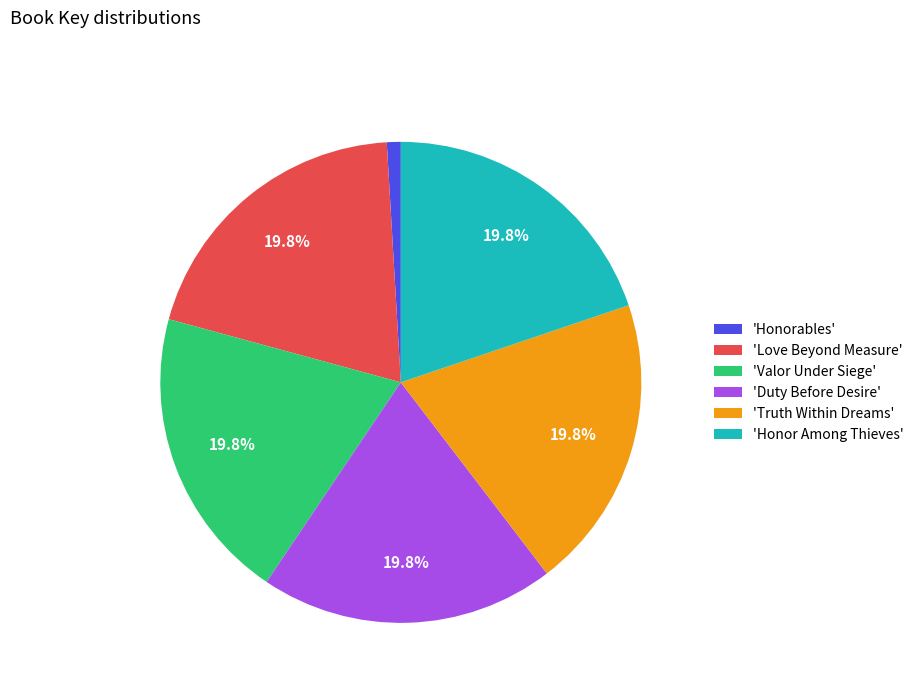

Approximately how many times larger is the value at 'Valor Under Siege' compared to 'Honorables'?

21.2